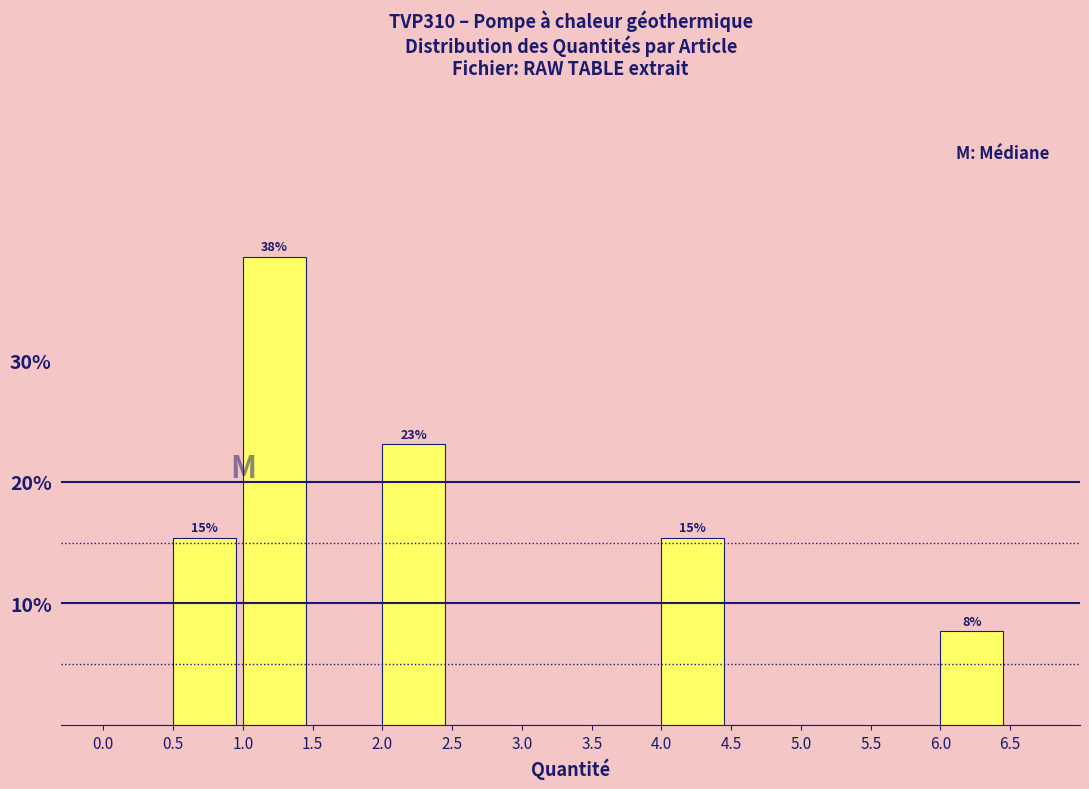

Which range on the x-axis has the tallest bar?

1.0 to 1.5